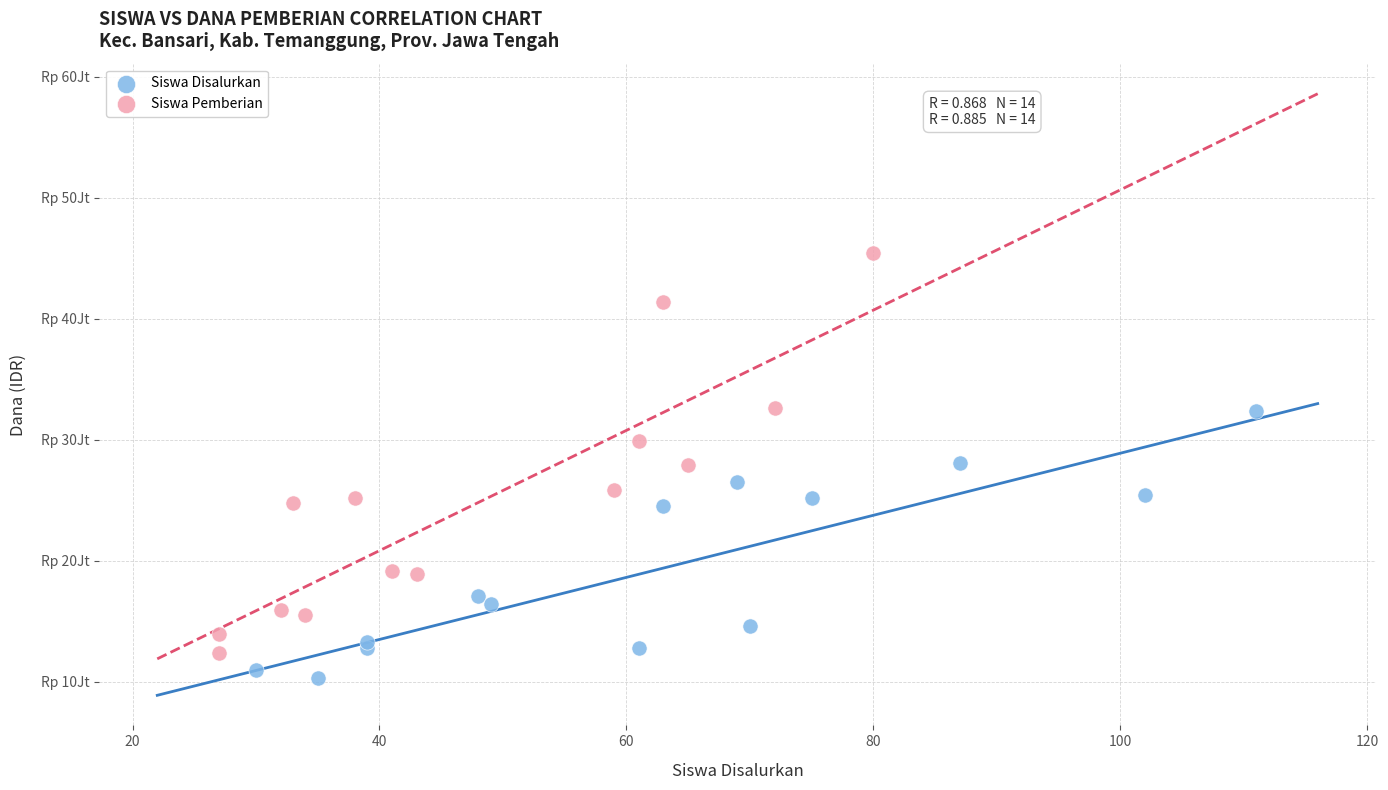

What are all the series names shown in the legend?

Siswa Disalurkan, Siswa Pemberian